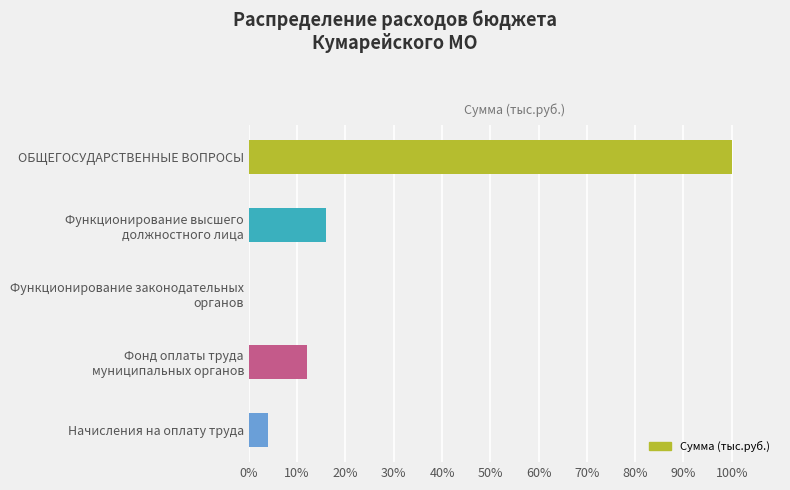

How many data points does each series have?

5